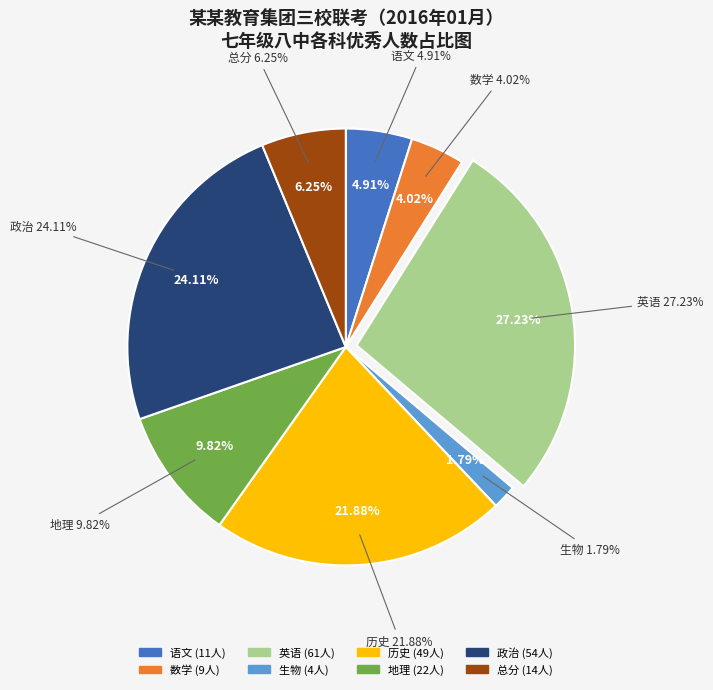

To the nearest percent, what is the difference between the largest and smallest slice percentages?

25%